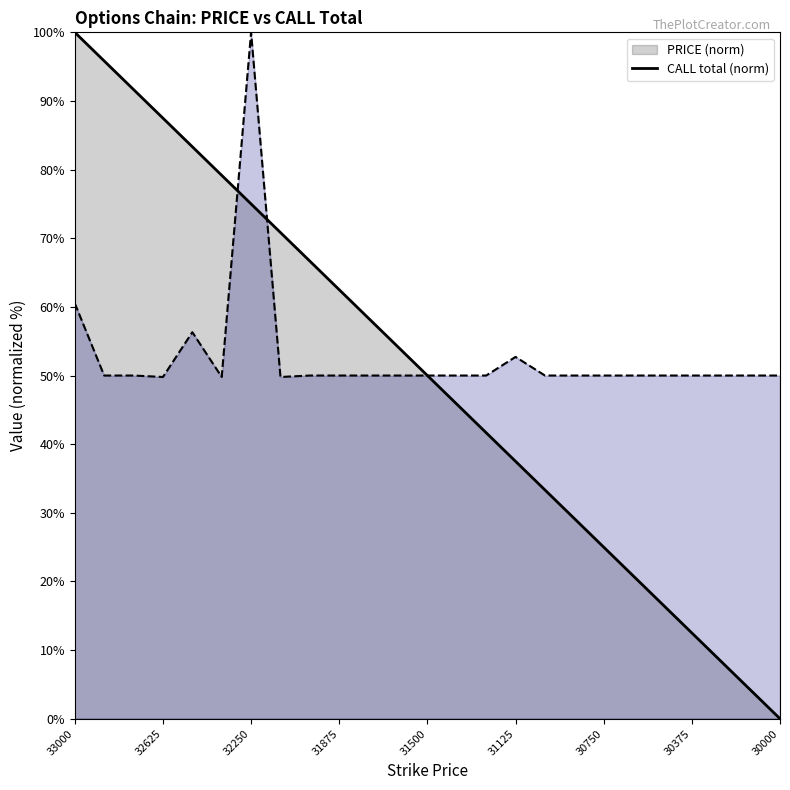

The value of CALL total at 32875 is 81.8. True or false?

False